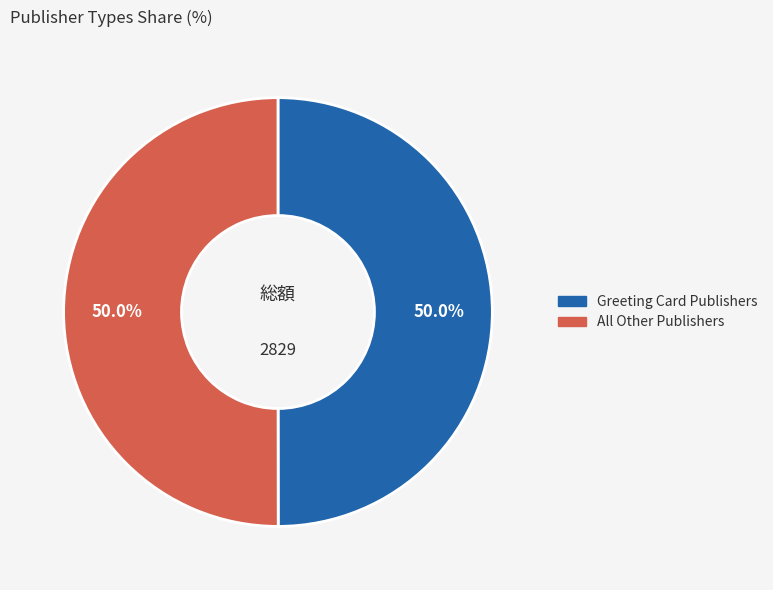

Do All Other Publishers and Greeting Card Publishers together represent more than half of the pie?

Yes